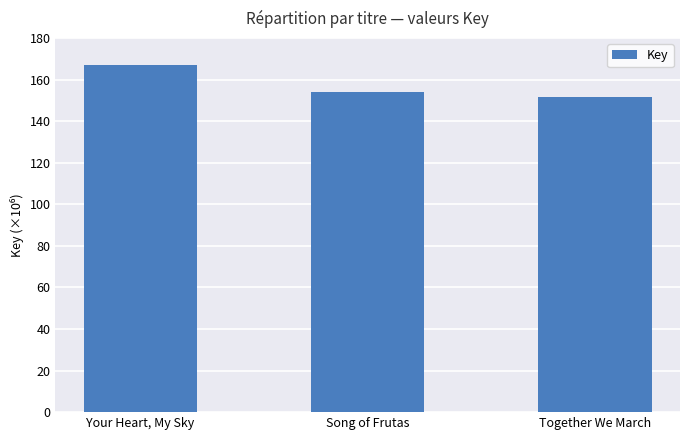

What is the label of the 2nd bar from the right?

Song of Frutas